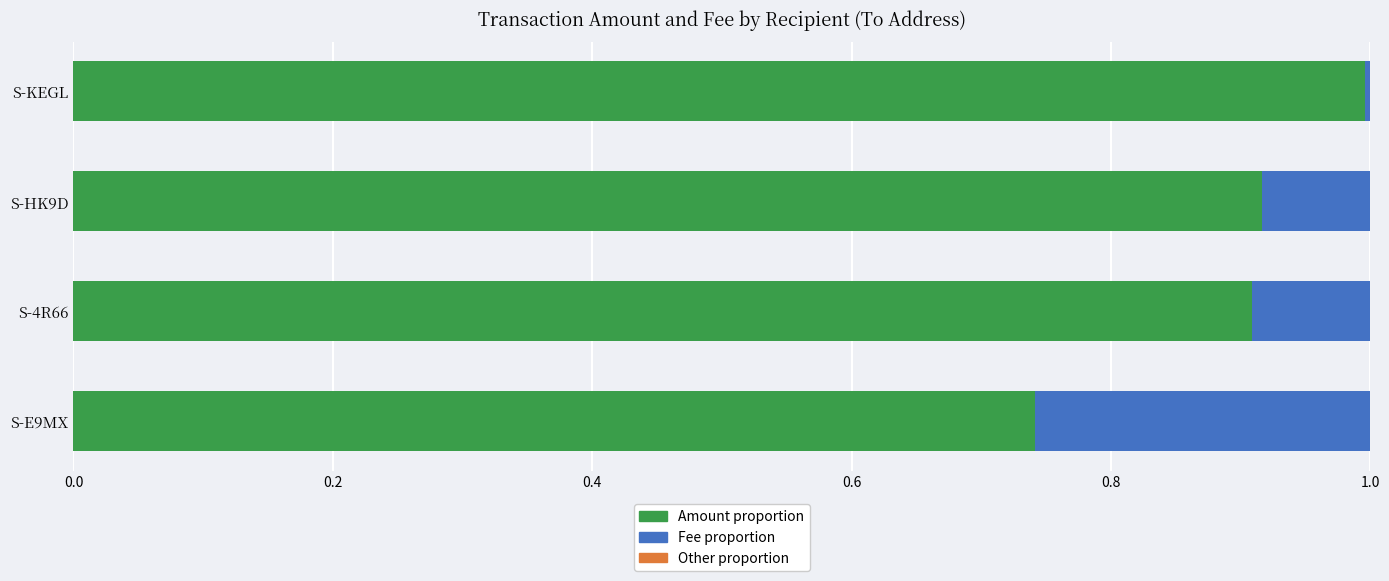

What is the total value across all series at S-E9MX?

1.0